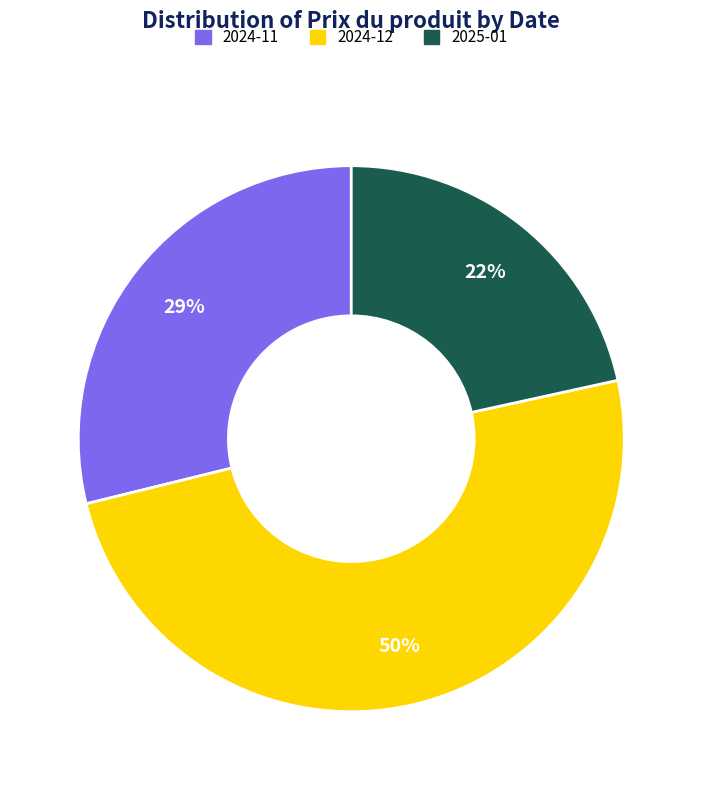

Does any single category account for the majority?

No